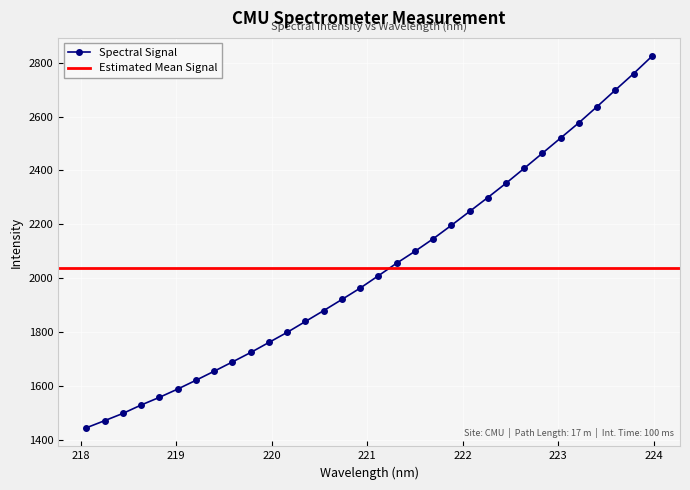

How many categories are shown in the chart?

32